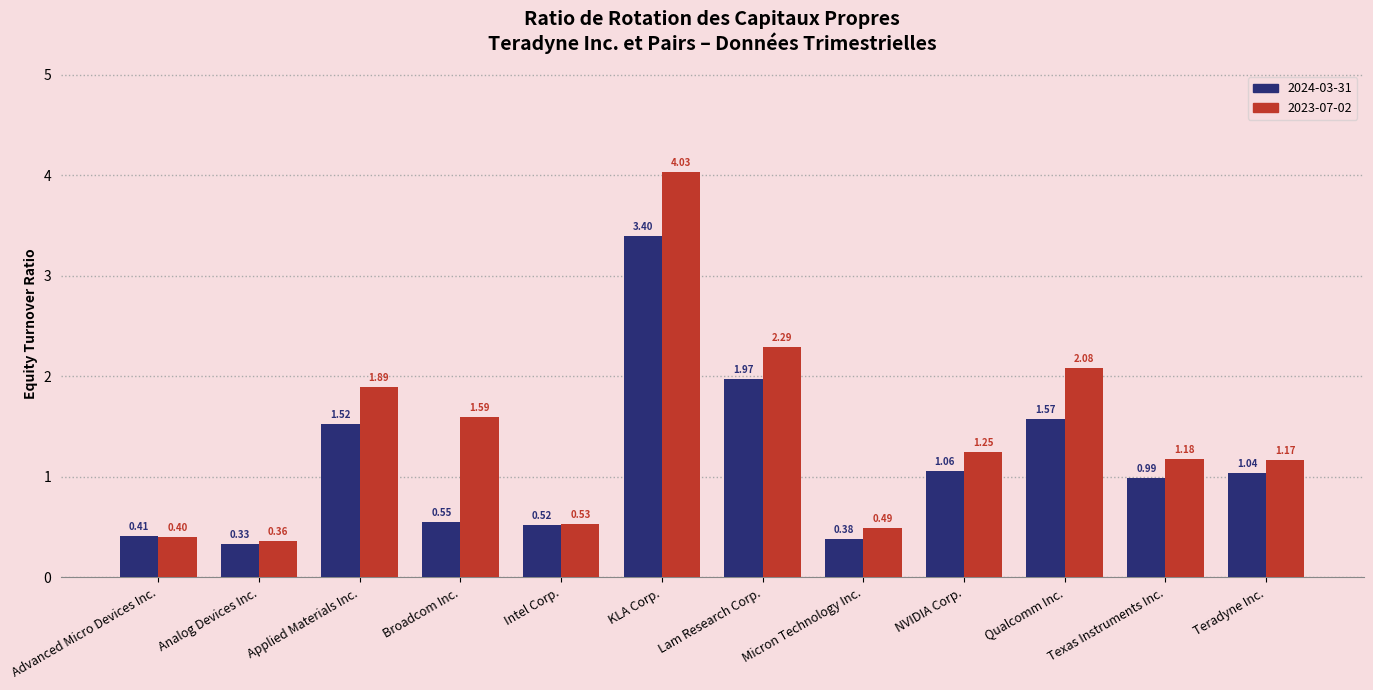

What is the label of the 6th bar from the left?

KLA Corp.